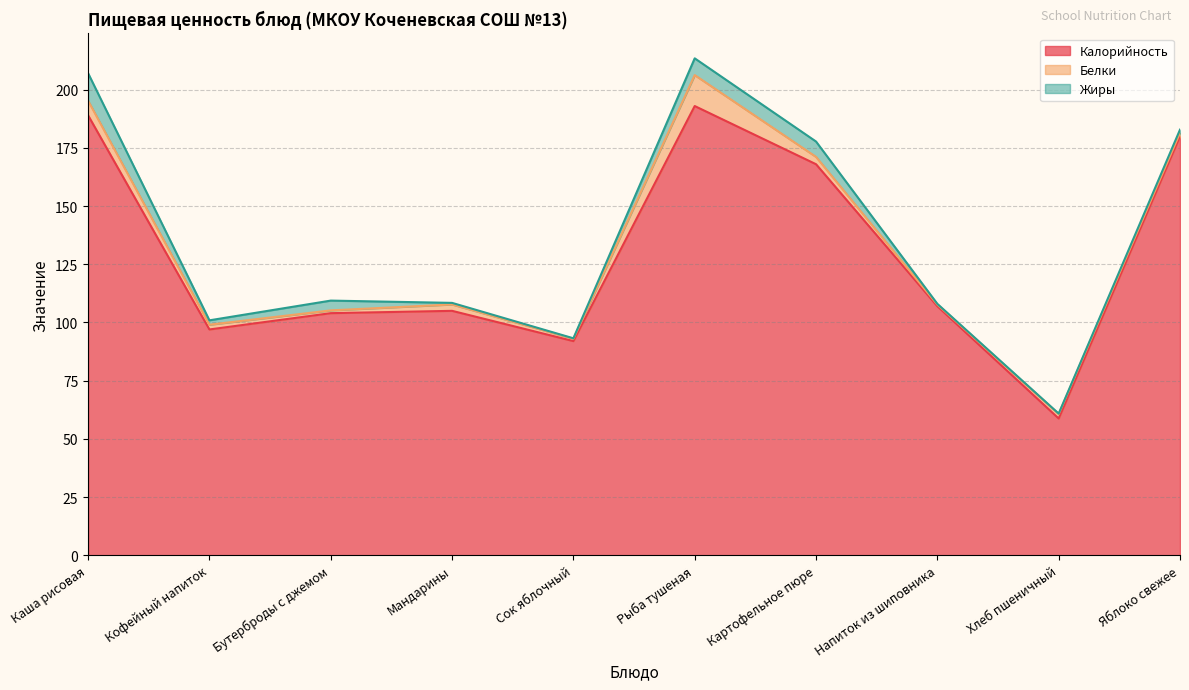

True or false: Калорийность has a value of 105.0 at Мандарины.

True